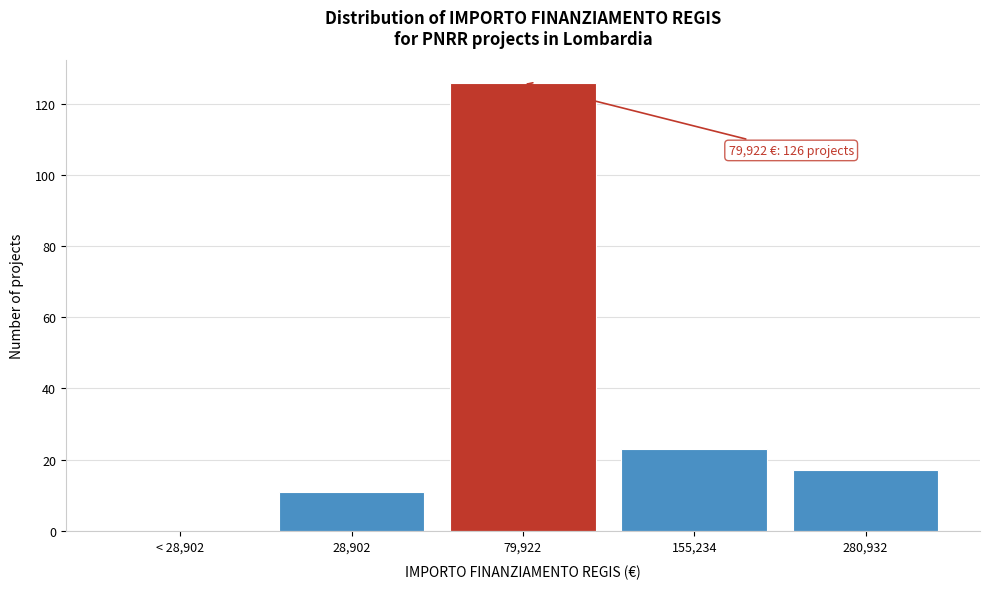

Reading left to right, transcribe all the data shown in this chart.

< 28,902=0	28,902=11	79,922=126	155,234=23	280,932=17